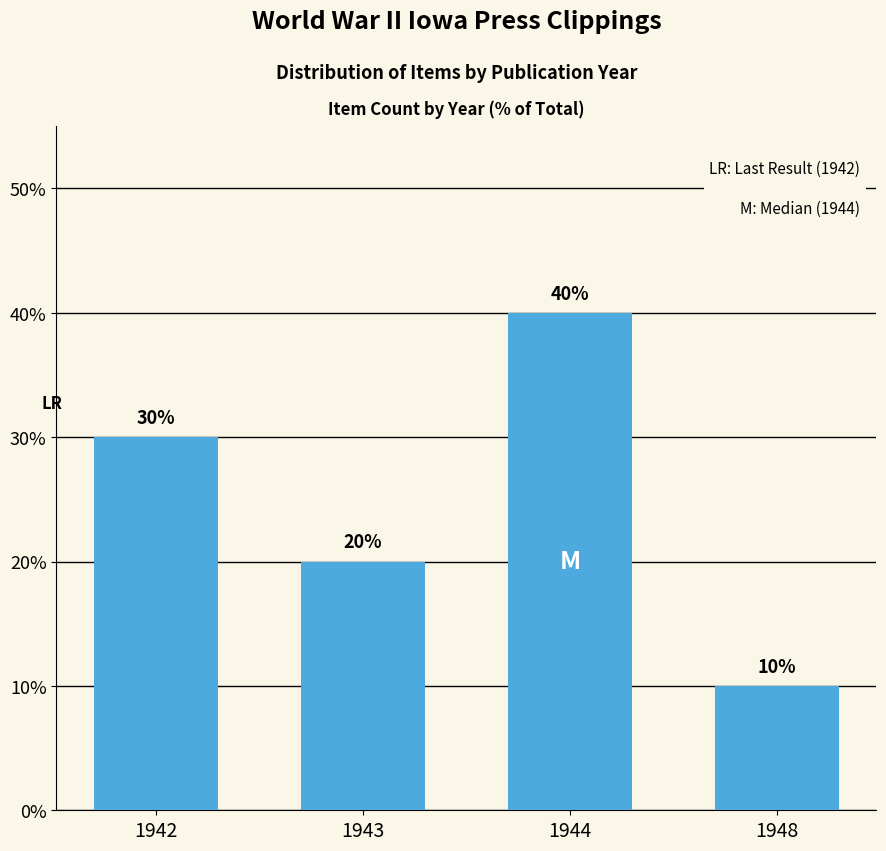

What is the change in value from 1942 to 1943?

-10